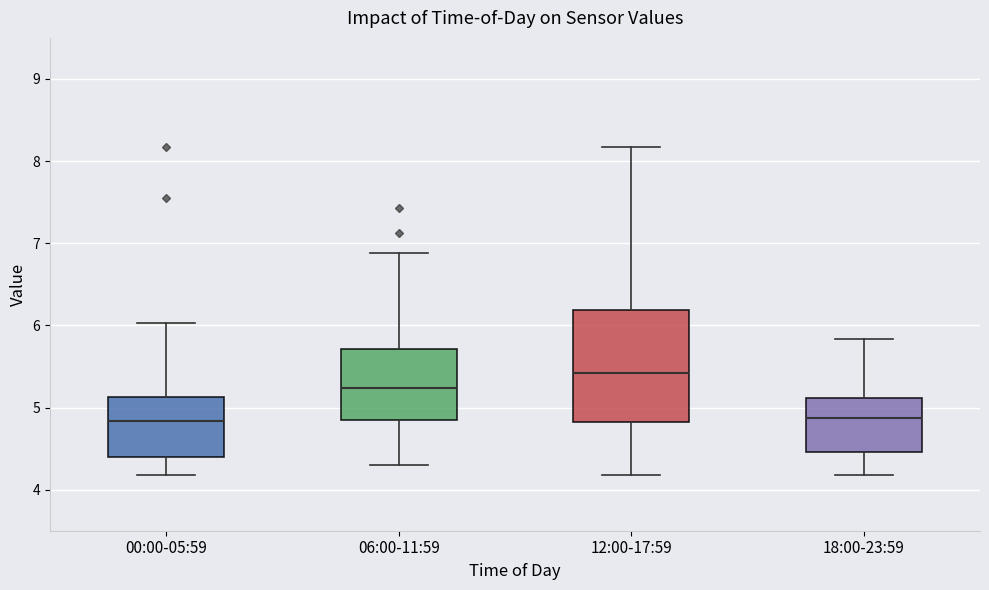

Reading left to right, transcribe this box plot: for each box, give where its median line is, the range the box spans, and where its two whiskers end, as read against the y-axis. The values are not printed on the chart, so give them approximately, as read against the axis.

00:00-05:59: median 4.8, box 4.4 to 5.1, whiskers 4.2 to 6.0
06:00-11:59: median 5.2, box 4.8 to 5.7, whiskers 4.3 to 6.9
12:00-17:59: median 5.4, box 4.8 to 6.2, whiskers 4.2 to 8.2
18:00-23:59: median 4.9, box 4.5 to 5.1, whiskers 4.2 to 5.8